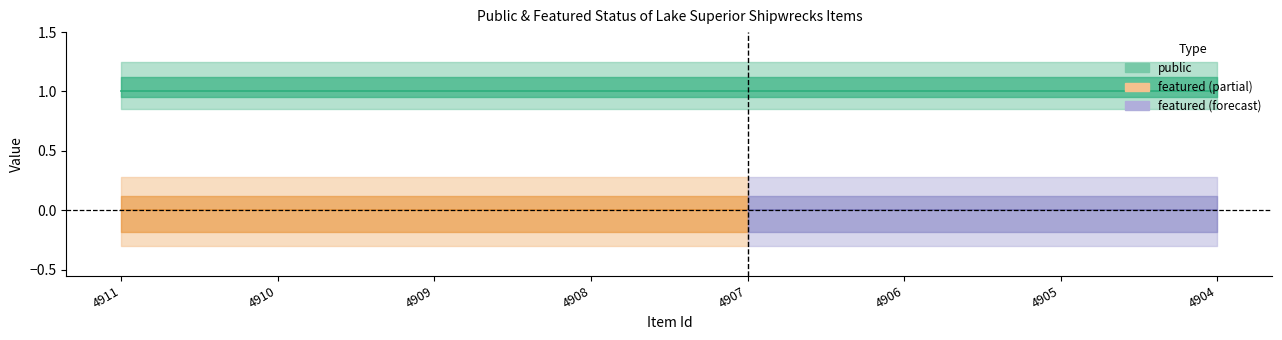

True or false: public has a value of 1 at 4909.

True